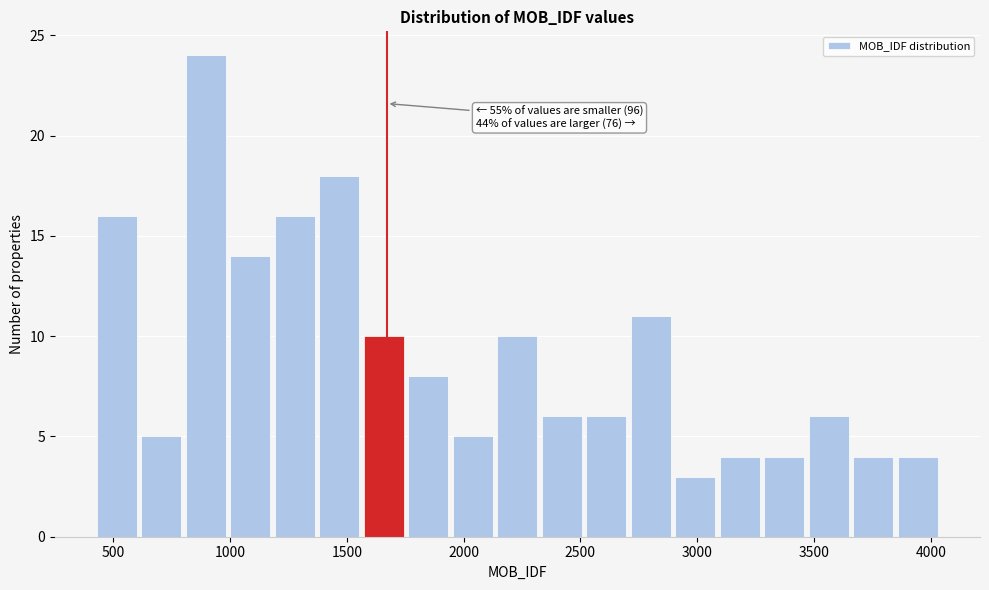

Around what value on the x-axis is the tallest bar? Give the approximate position of its centre, as read against the axis.

900